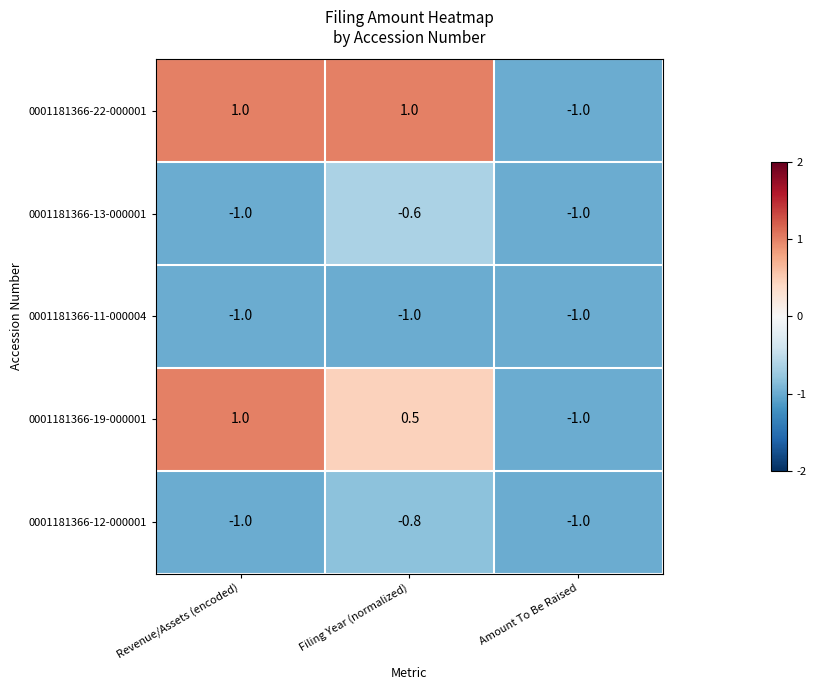

The 0001181366-13-000001 series shows -0.4 at Filing Year (normalized). True or false?

False